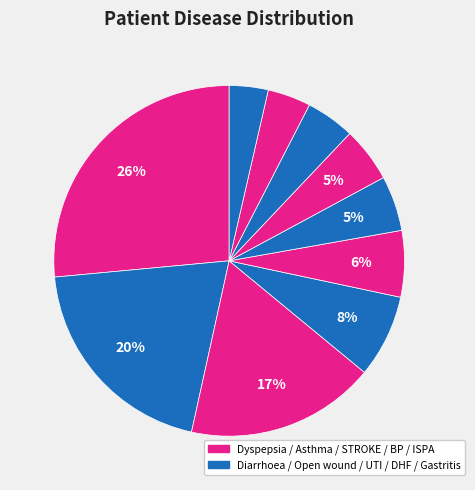

How many slices are in this pie chart?

10